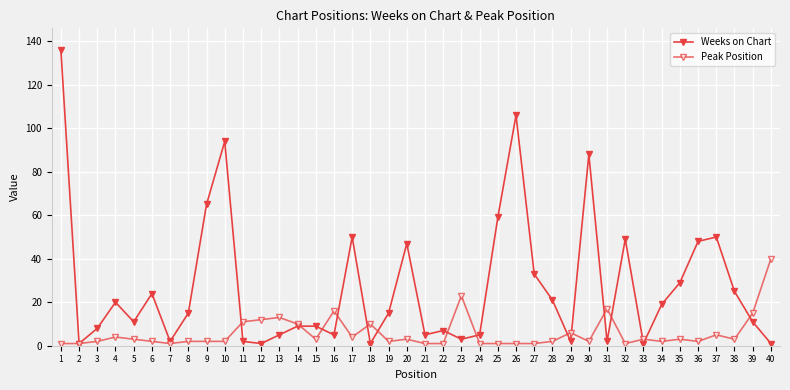

Between which two adjacent categories do Weeks on Chart and Peak Position first intersect?

10 and 11